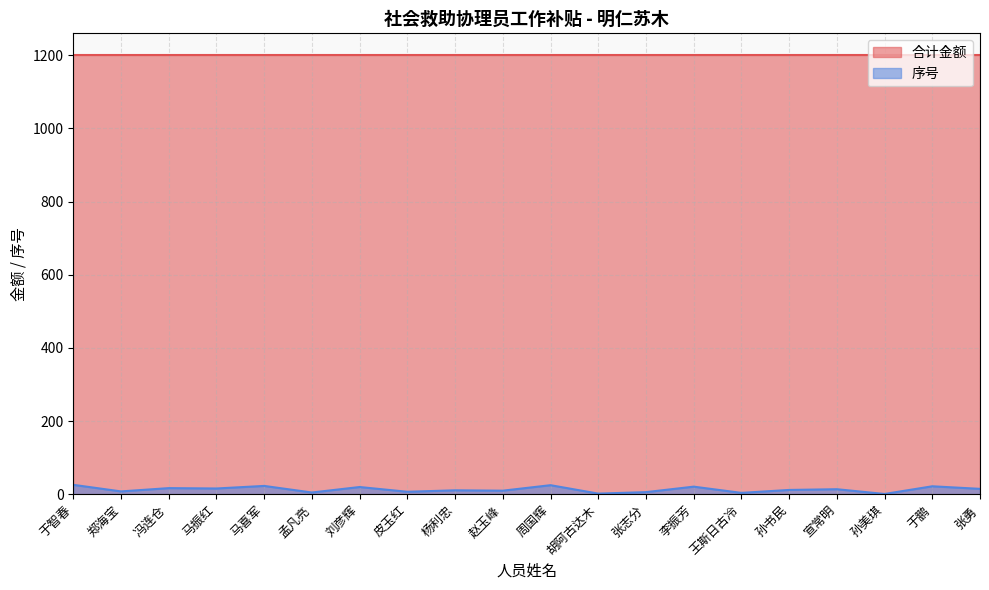

Rank the categories by value from lowest to highest.

孙美琪, 胡阿古达木, 王斯日古冷, 孟凡亮, 张志分, 皮玉红, 郑海宝, 赵玉峰, 杨利忠, 孙书民, 宣常明, 张勇, 马振红, 冯连仓, 刘彦辉, 李振芳, 于鹏, 马喜军, 周国辉, 于智春